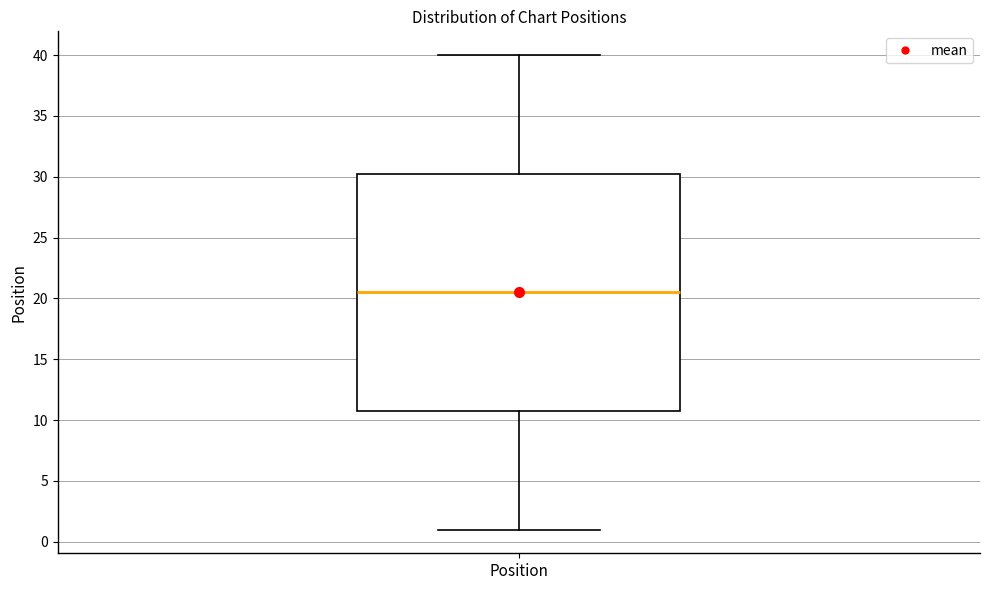

Read this box plot against the y-axis: the position of the median line, the range covered by the box, and the ends of both whiskers. The values are not printed on the chart, so give them approximately, as read against the axis.

median 20.5, box 11.0 to 30.5, whiskers 1.0 to 40.0